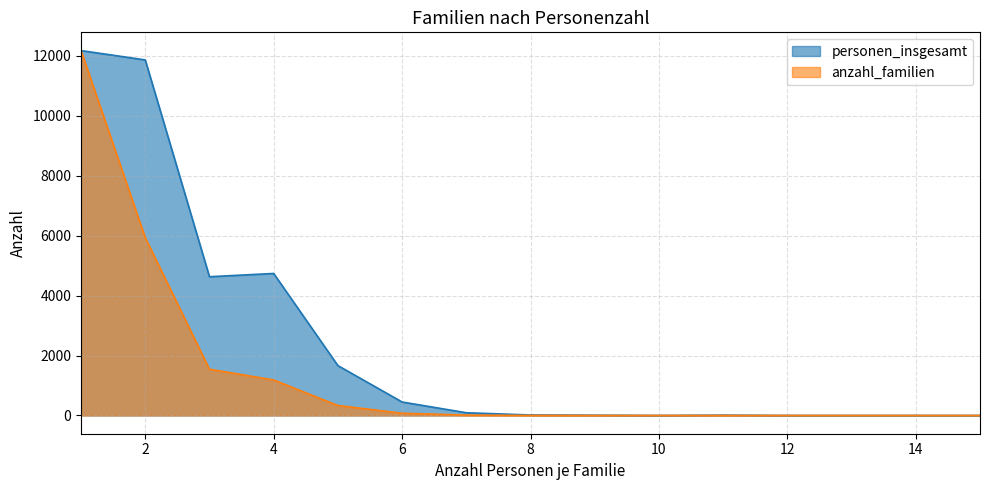

Reading left to right, extract all data points from this chart.

personen_insgesamt: 12180	11868	4632	4740	1665	450	91	16	9	0	11	0	0	0	0
anzahl_familien: 12180	5934	1544	1185	333	75	13	2	1	0	1	0	0	0	0